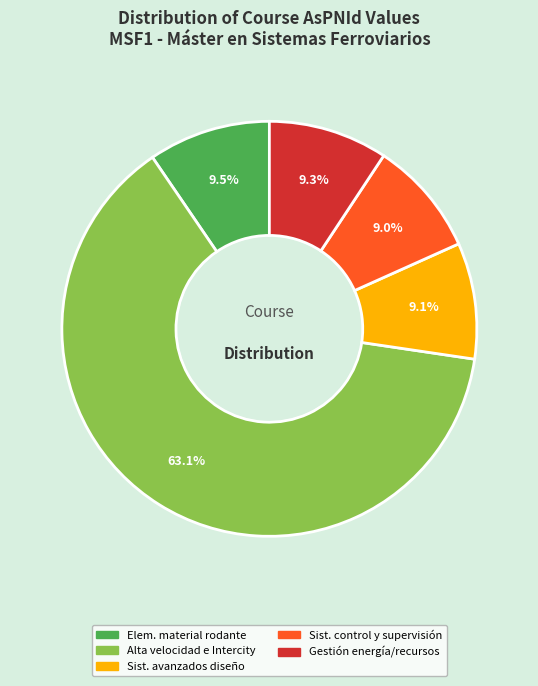

Is there a majority slice in this chart?

Yes